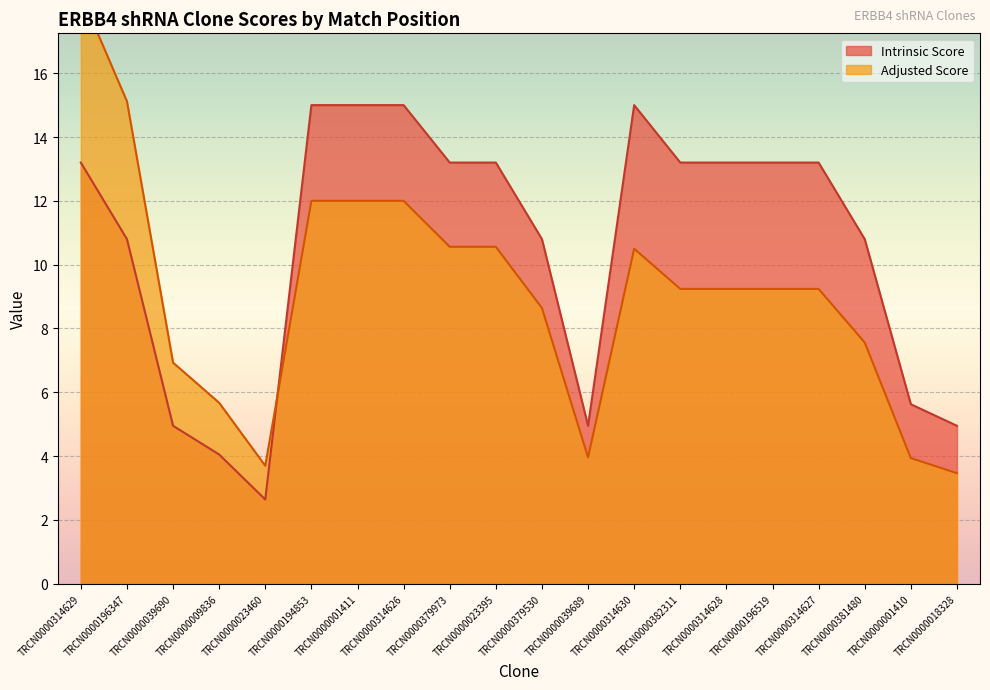

What is the label of the 8th point from the right?

TRCN0000314630